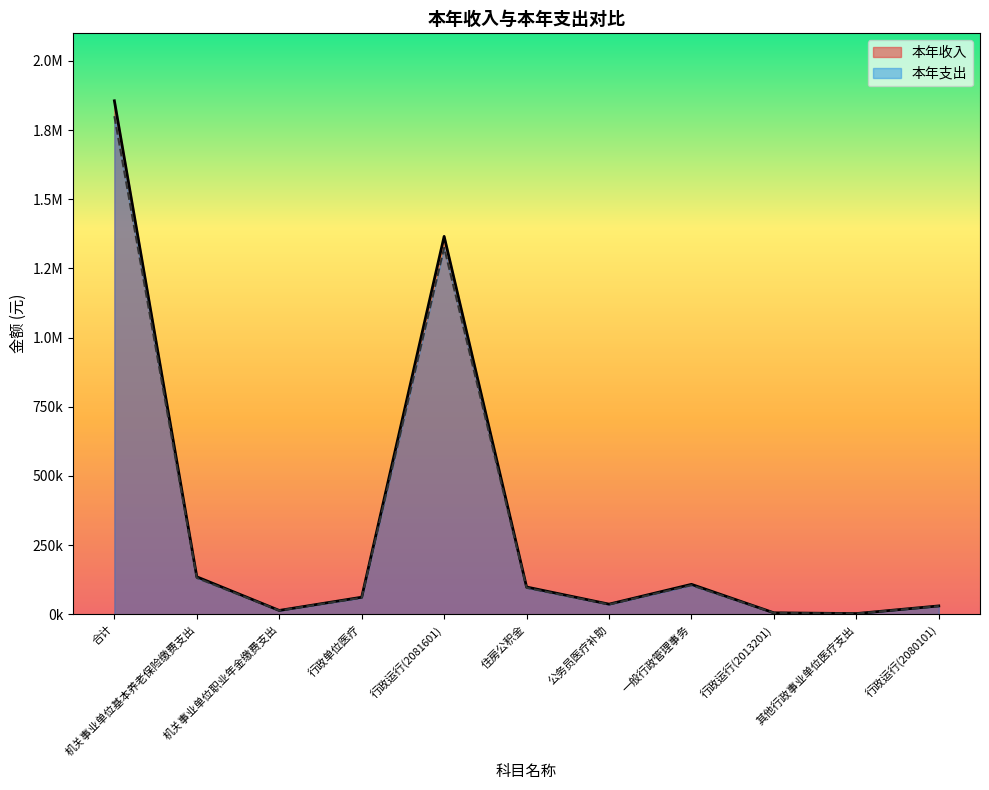

How many lines are shown in the chart?

2